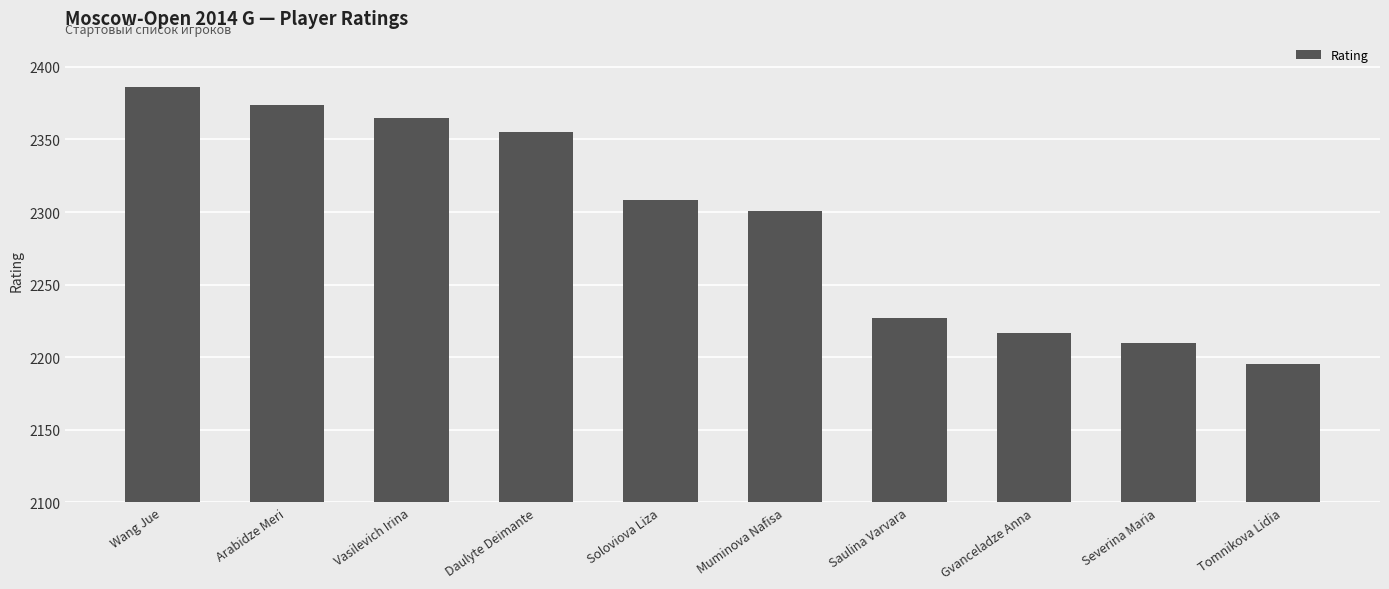

At which category does the chart reach its minimum across all series?

Tomnikova Lidia